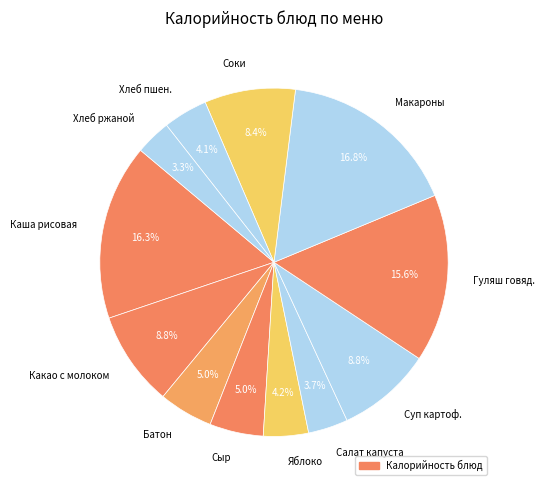

Does Сыр represent more than half of the total?

No